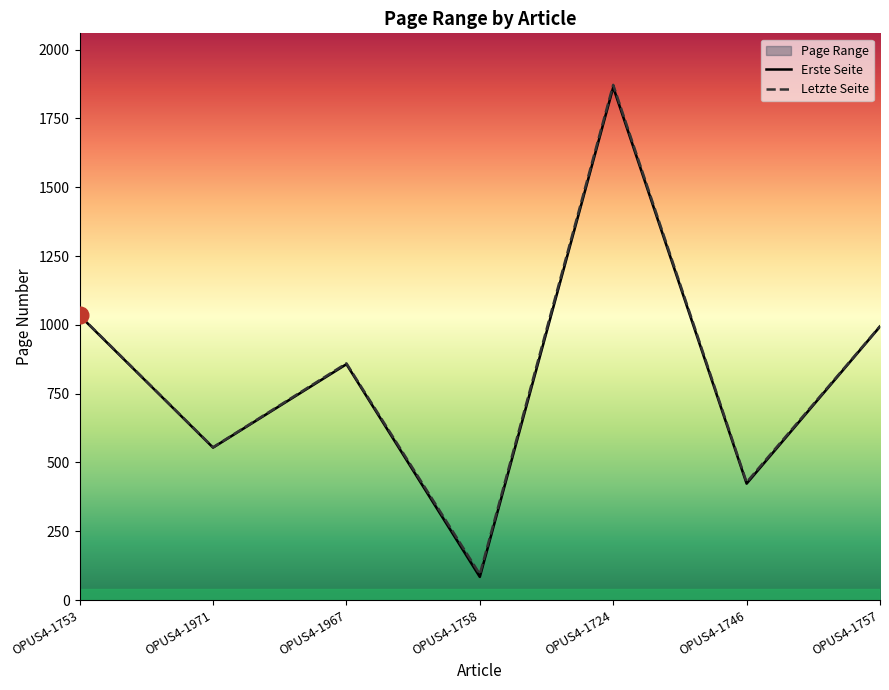

True or false: Erste Seite and Letzte Seite intersect in this chart.

False